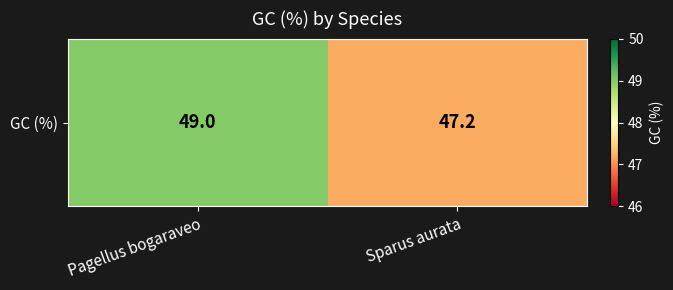

List the labels in order of value, smallest first.

Sparus aurata, Pagellus bogaraveo